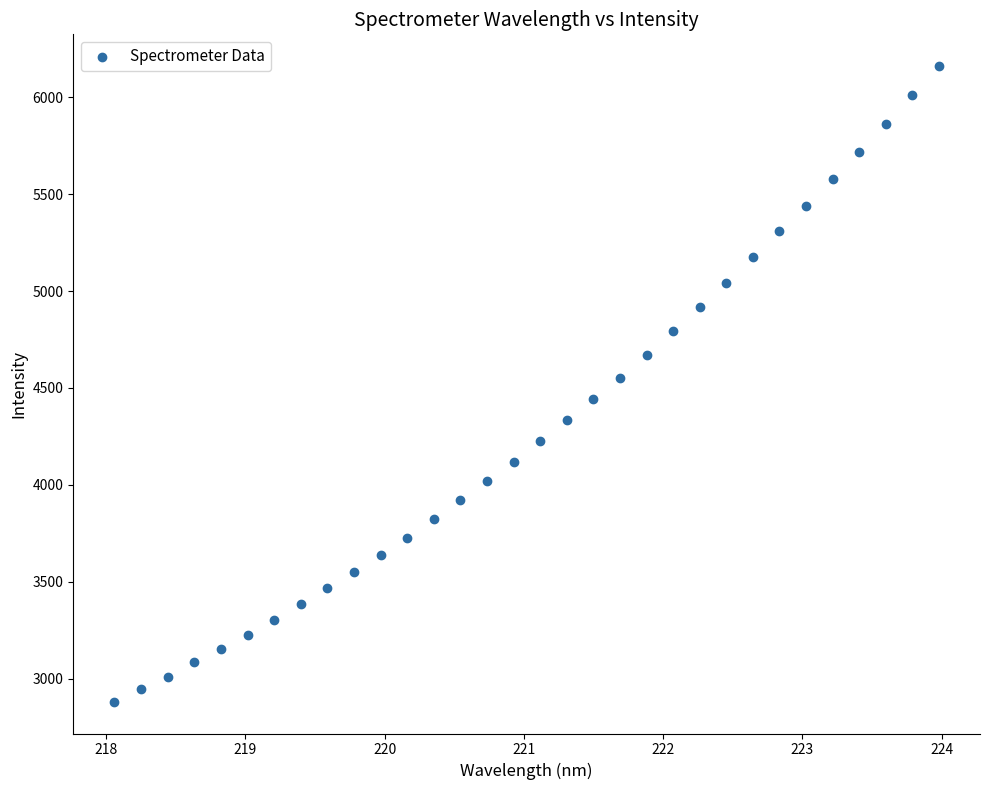

What is the range of X values (max minus min)?

5.9